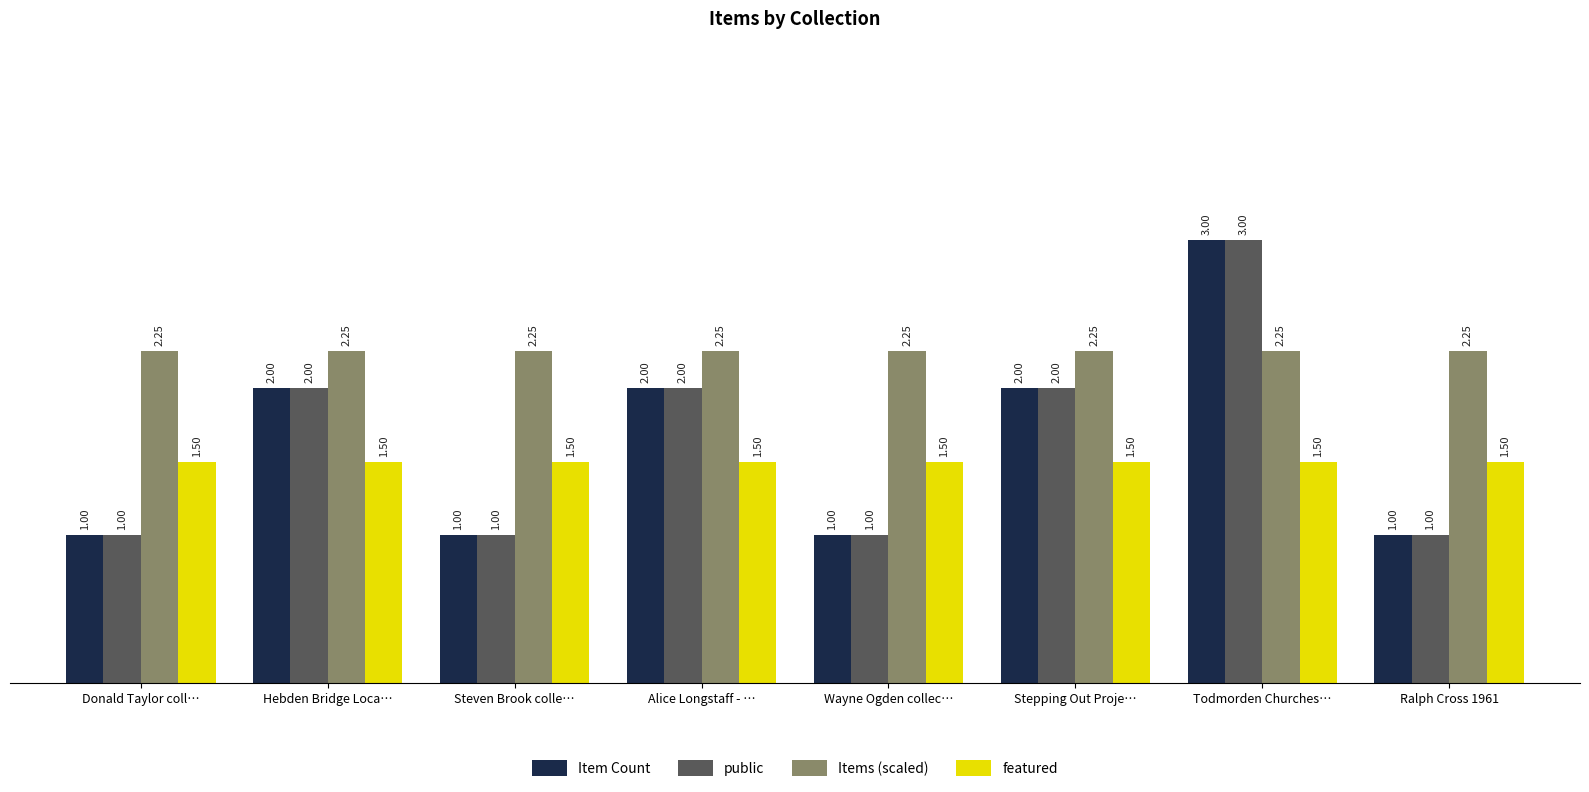

How many bars are there in total?

32